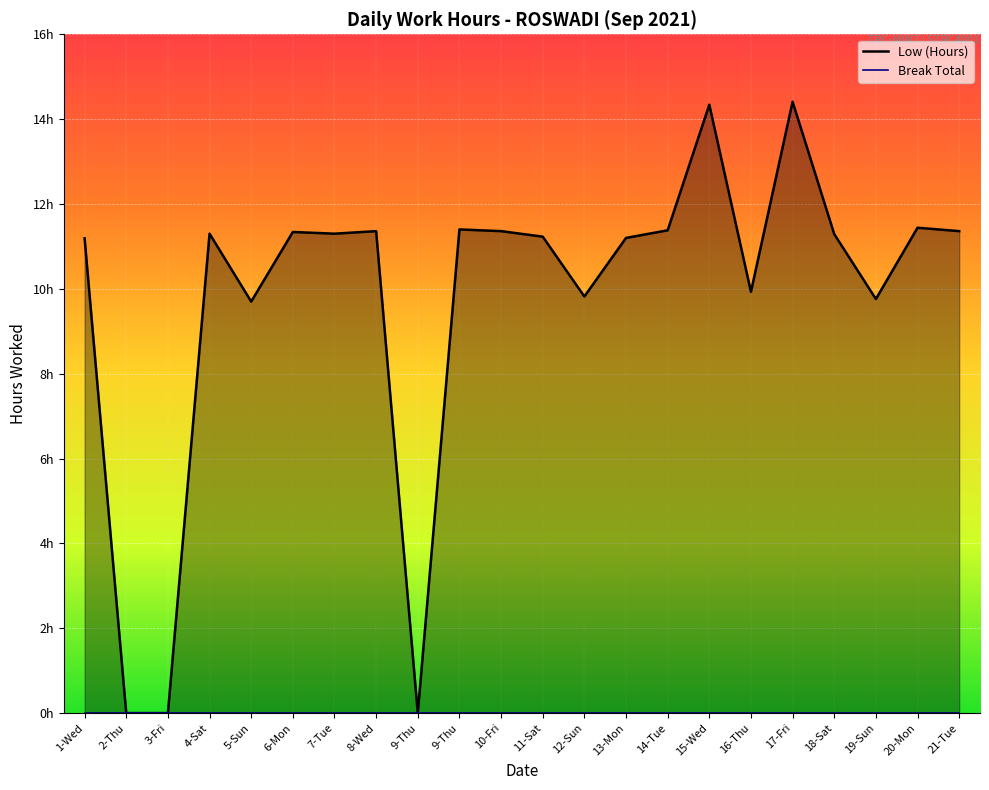

What is the label of the 17th point from the left?

16-Thu